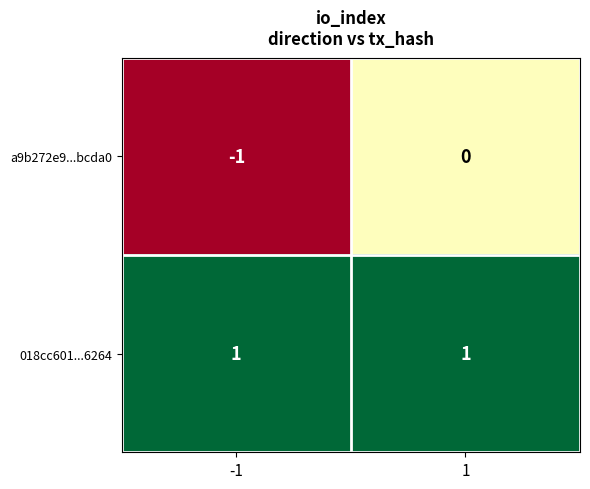

List the series in order of their overall mean, lowest first.

a9b272e9...bcda0, 018cc601...6264